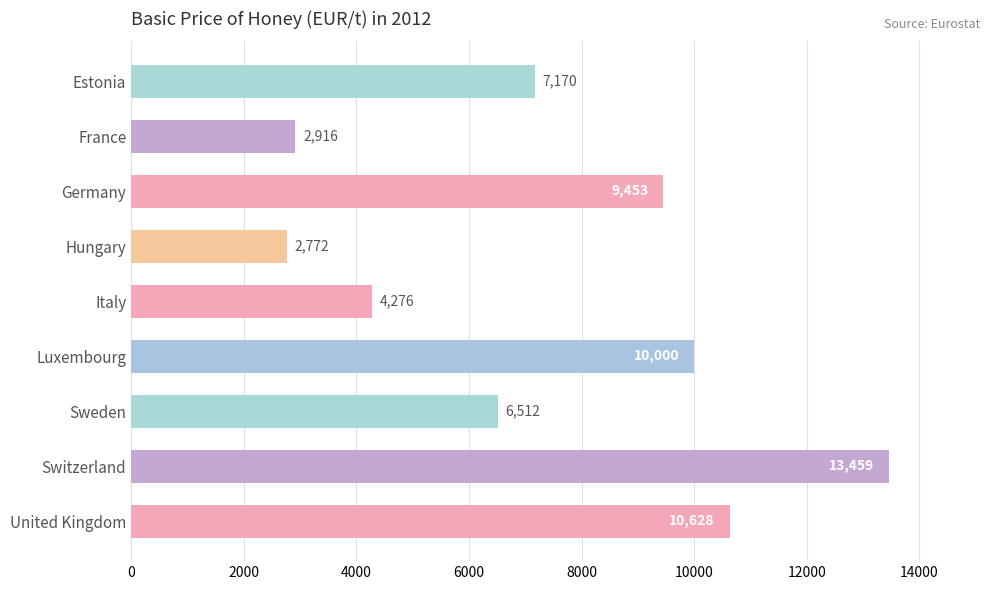

What is the value of the 3rd bar from the top?

9453.0